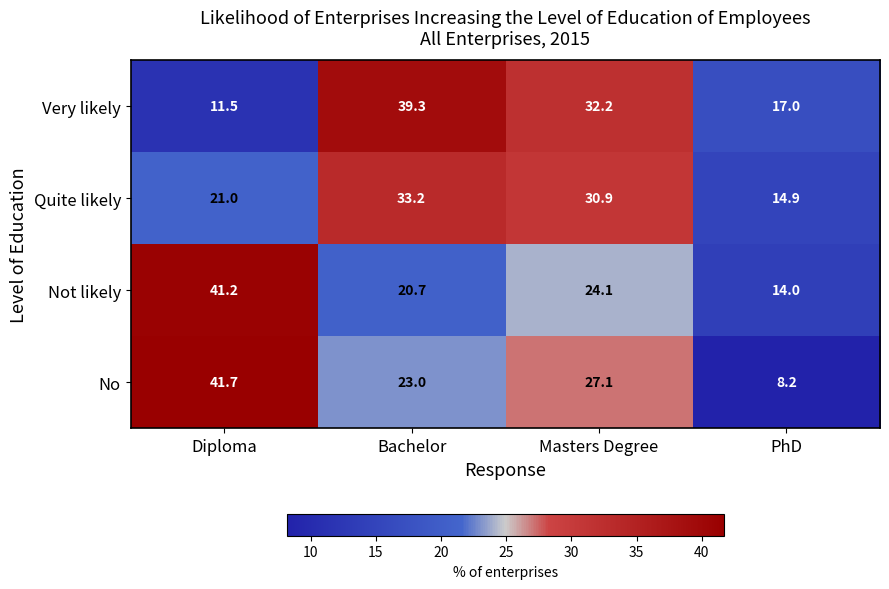

What is the sum of the Not likely values at Diploma and PhD?

55.2